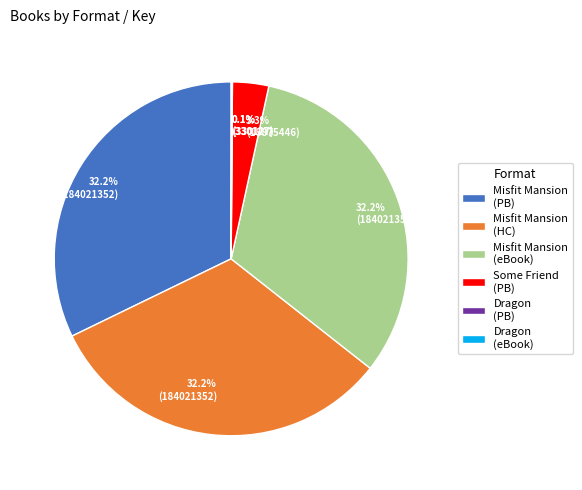

Is there any slice that represents more than half of the pie?

No